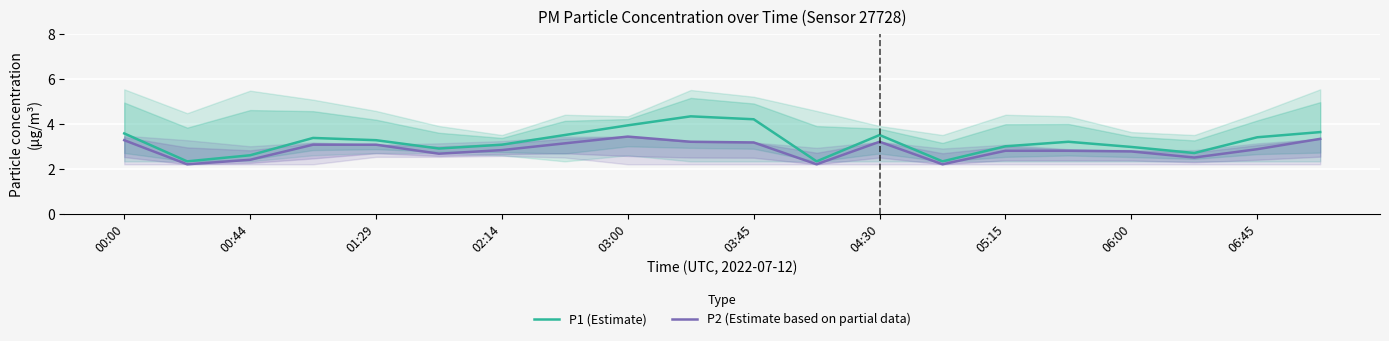

Is it true that P1 (Estimate) equals 1.3 at 02:14?

False